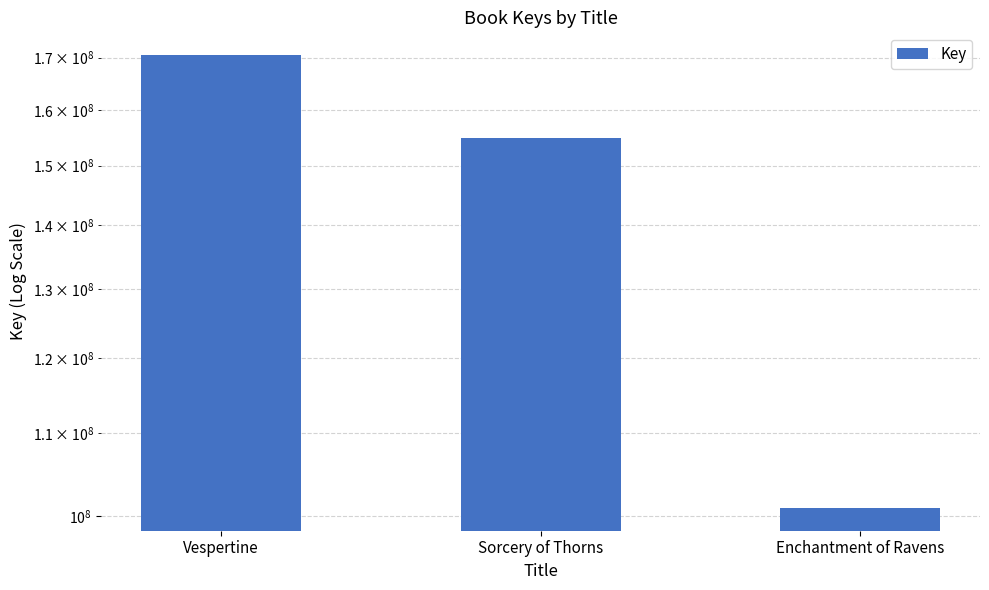

How many values are between 100893995 and 170523091?

3